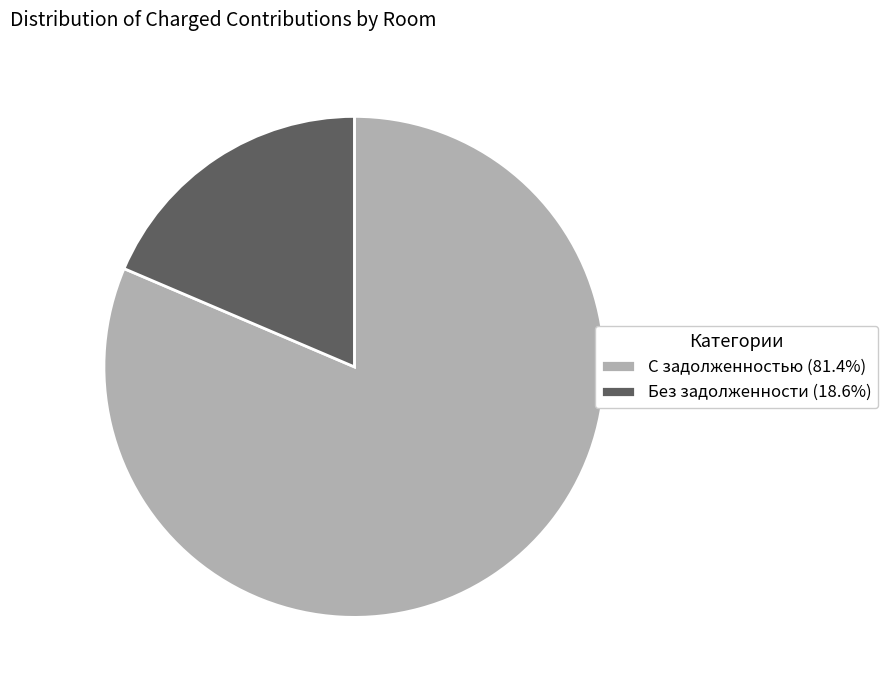

Approximately how many times larger is the value at С задолженностью (81.4%) compared to Без задолженности (18.6%)?

4.4